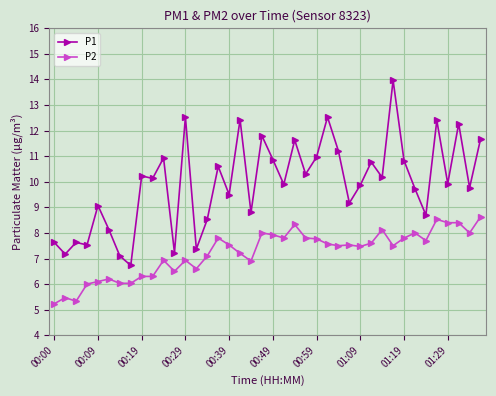

What is the maximum value for P2?

8.6